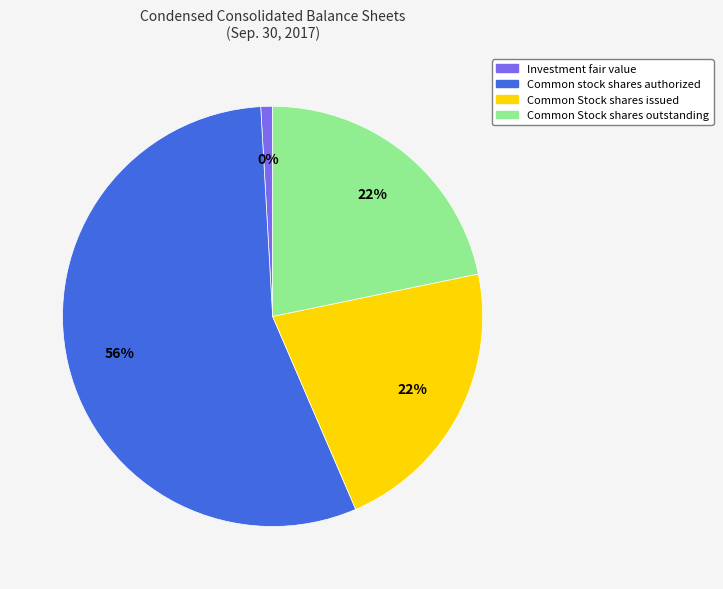

Combined, what portion of the pie is Common Stock shares issued and Investment fair value?

22.7%